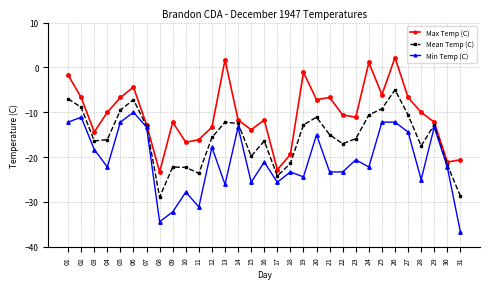

What is the value of the Mean Temp (C) point at the 3rd from the left?

-16.4